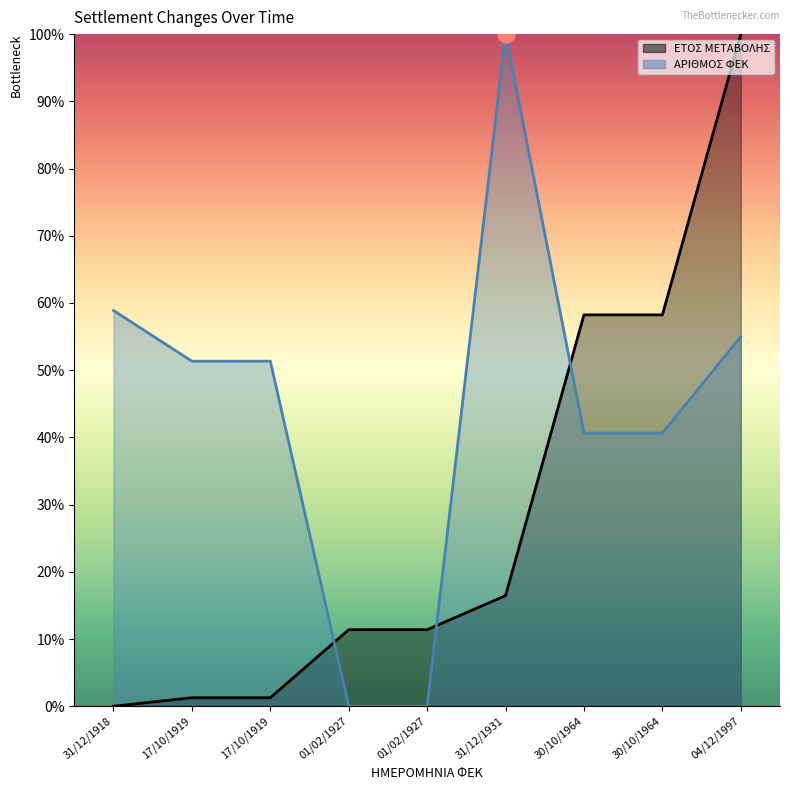

How many data points in ΑΡΙΘΜΟΣ ΦΕΚ are above 51?

5